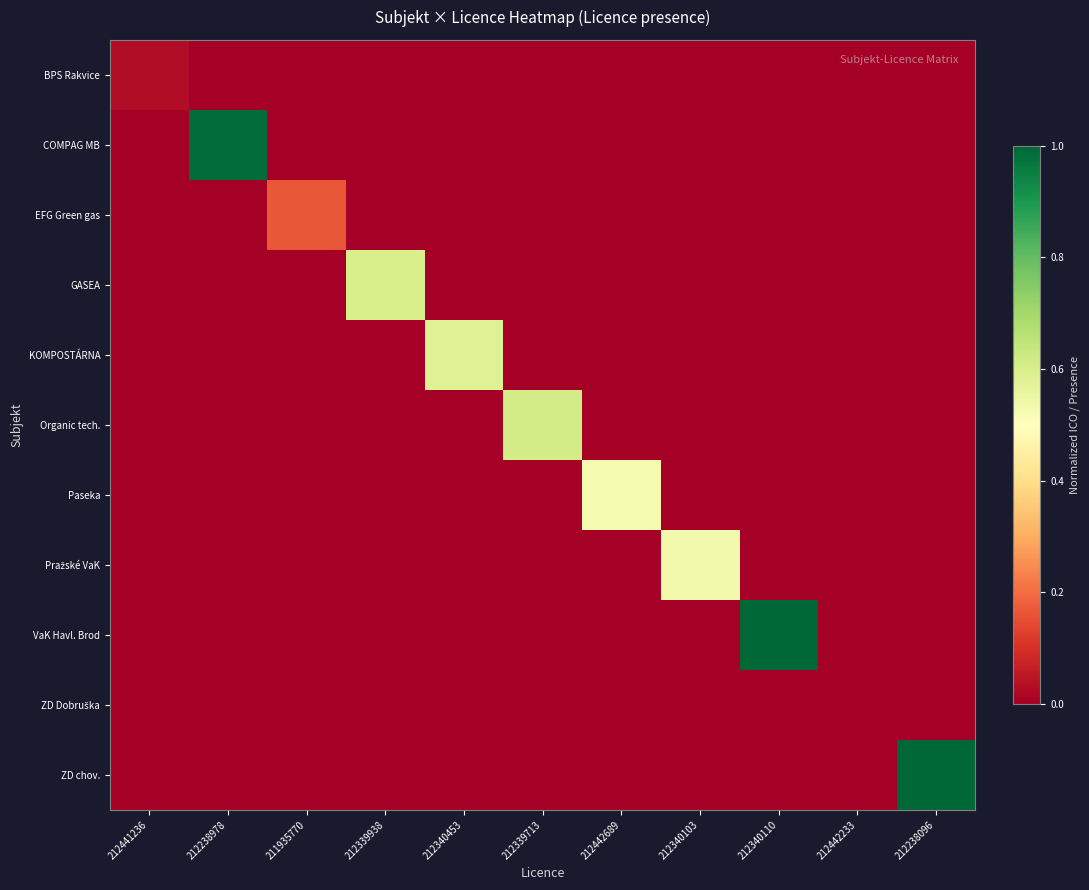

At which category is the sum across all series the highest?

212340110